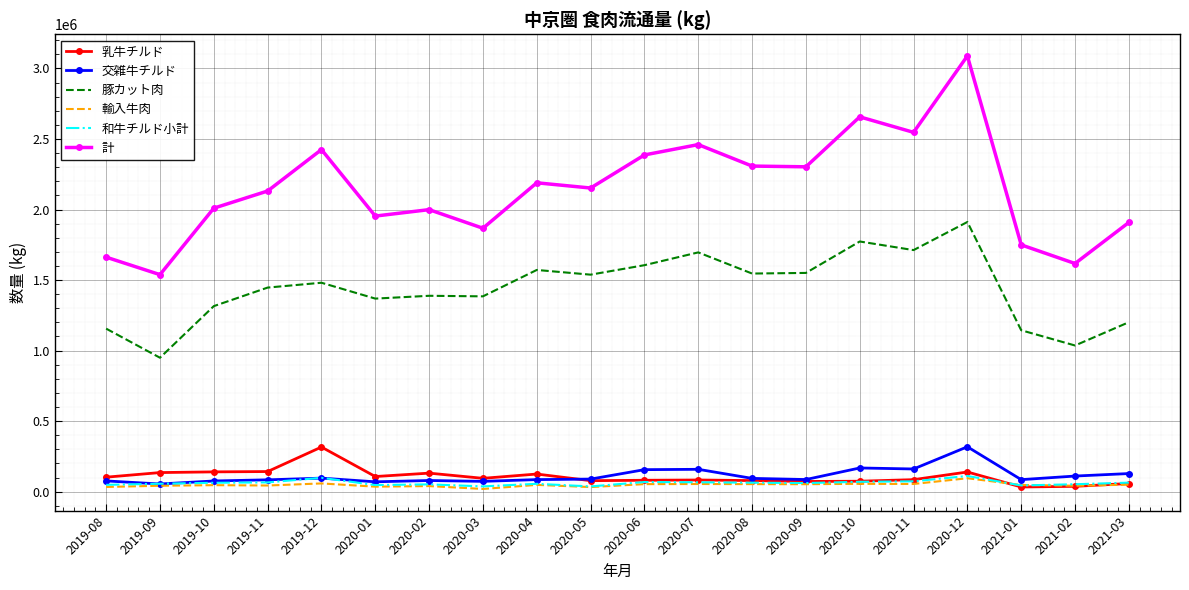

True or false: 計 and 乳牛チルド intersect in this chart.

False